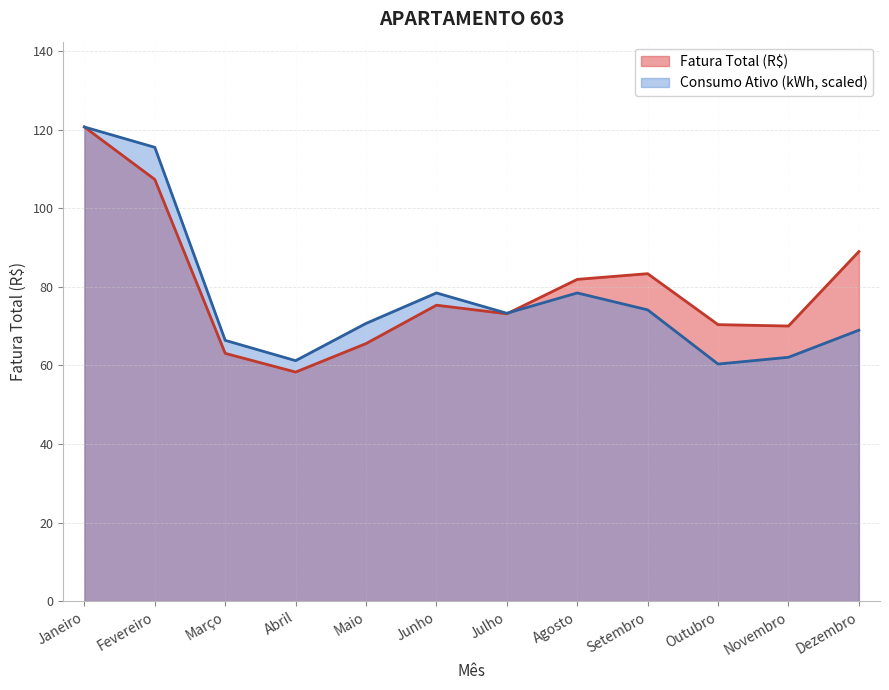

At which category does Consumo Ativo (kWh) reach its first local peak?

Junho